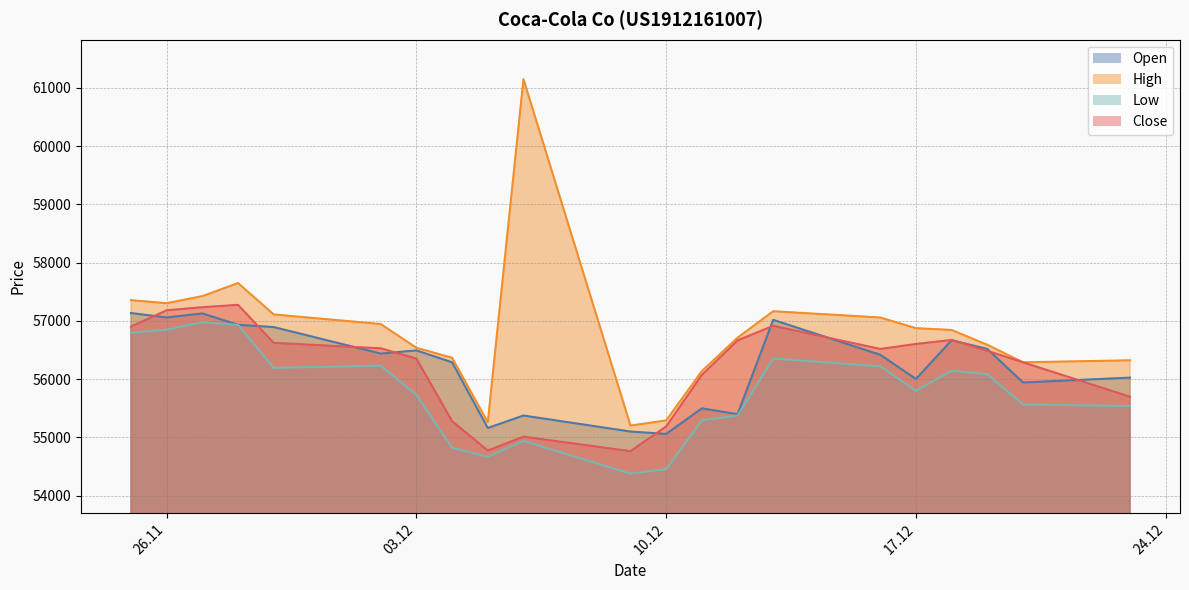

Which label corresponds to the largest value in the chart?

06.12.2024